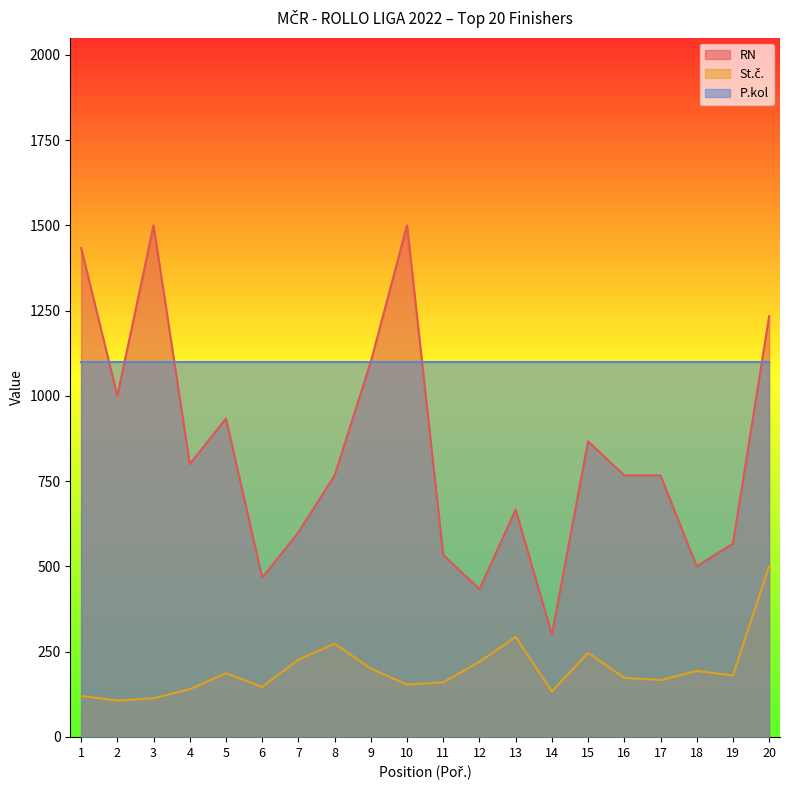

In St.č., how many points are lower than both neighbors (excluding endpoints)?

6